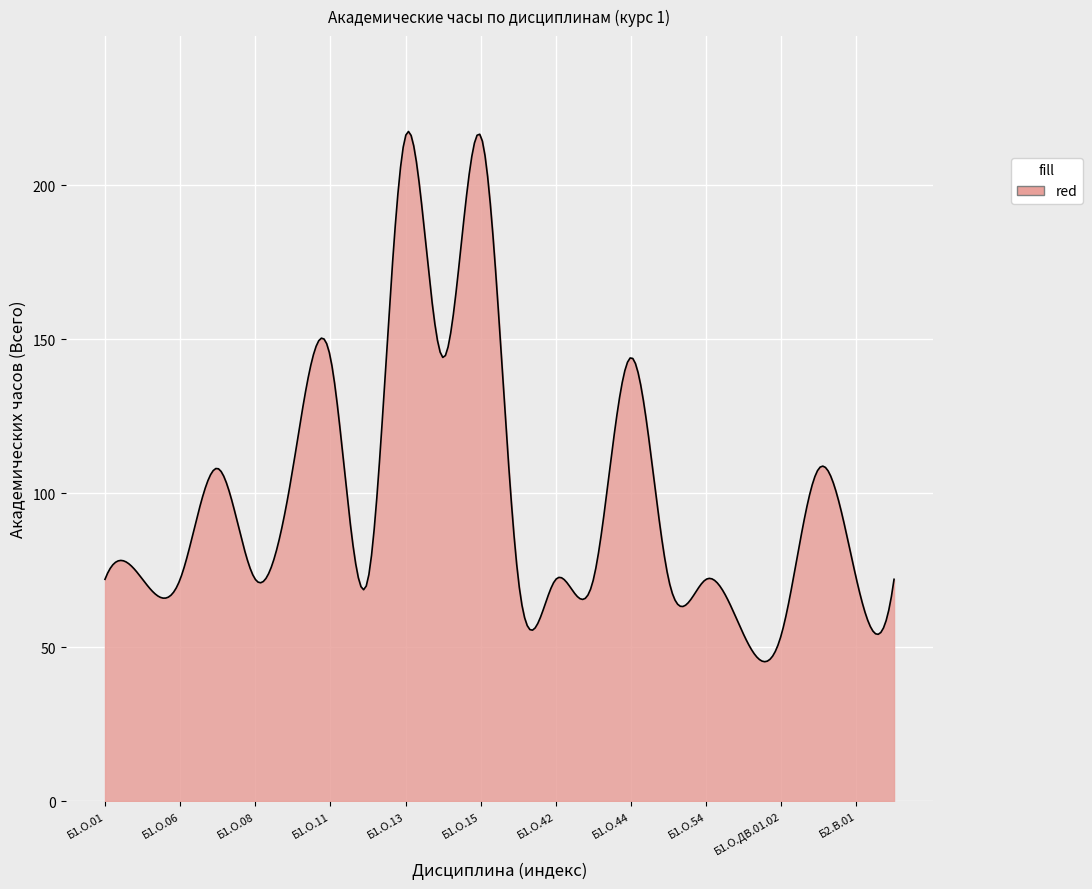

What is the maximum value shown in the chart?

217.4